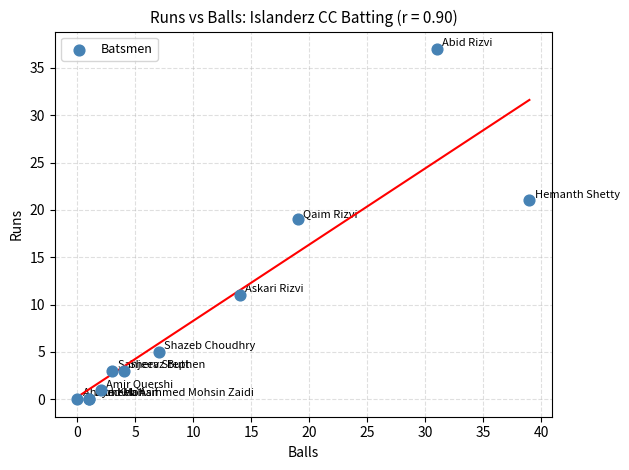

What Y value in the scatter plot is closest to 18?

19